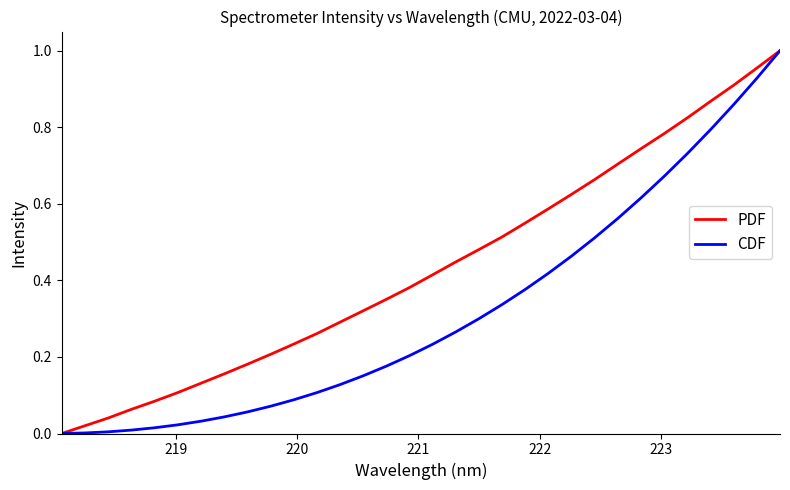

Which series has the largest total across all categories?

PDF